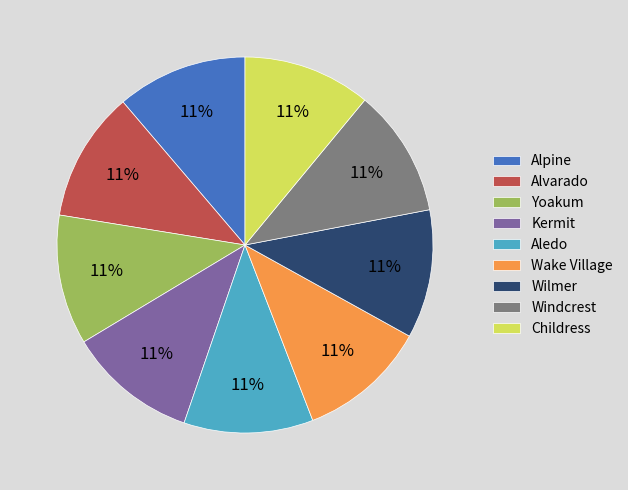

Does Wilmer represent more than half of the total?

No